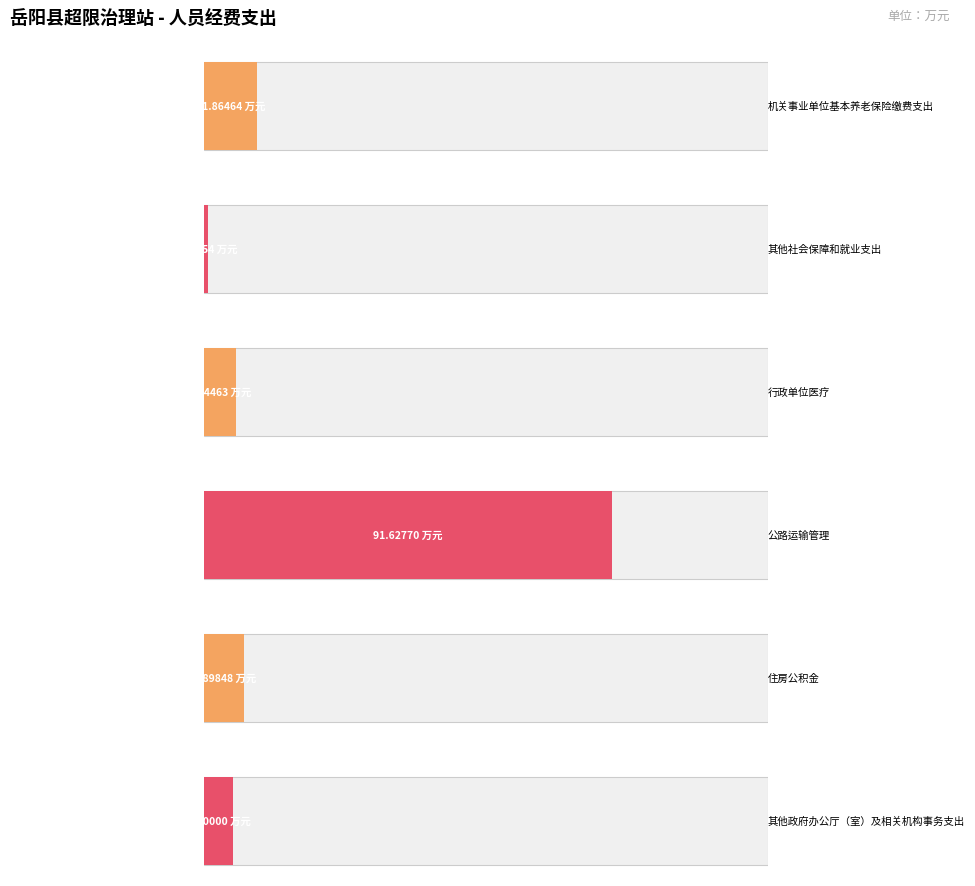

What is the label of the 2nd bar from the left?

其他社会保障和就业支出